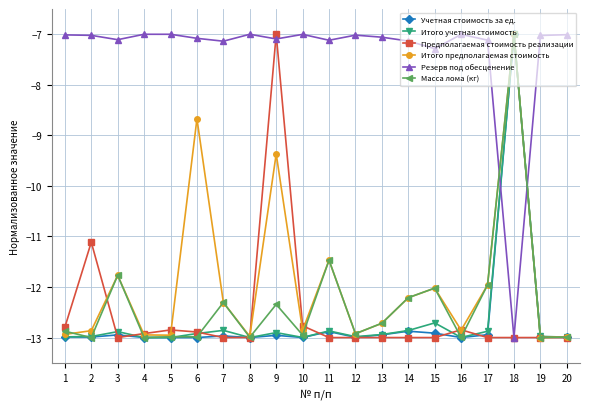

The Масса лома (кг) series shows -4.1 at 15. True or false?

False